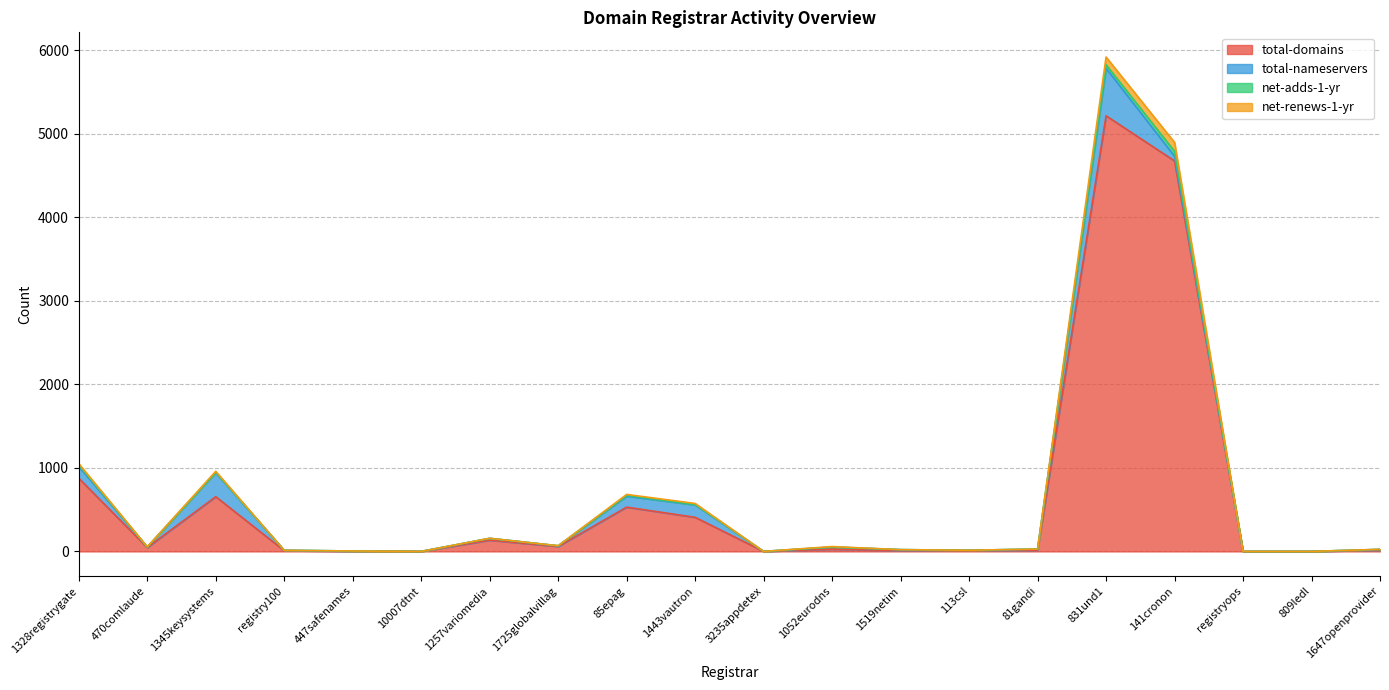

What is the highest value of the total-nameservers series?

569